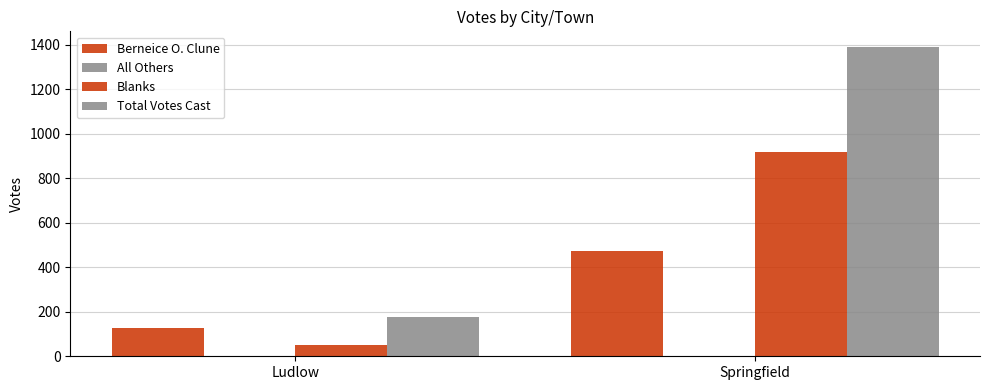

What is the spread (max minus min) of values at Springfield?

1390